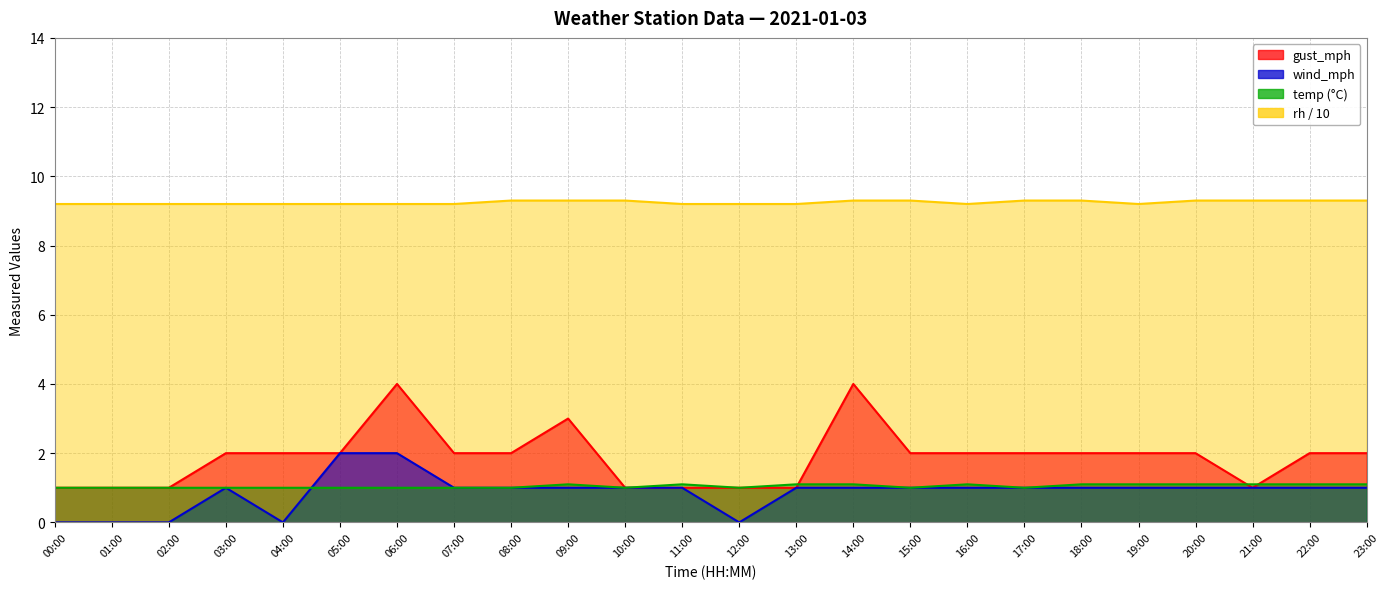

Count the rh values in the range 9 to 10.

24